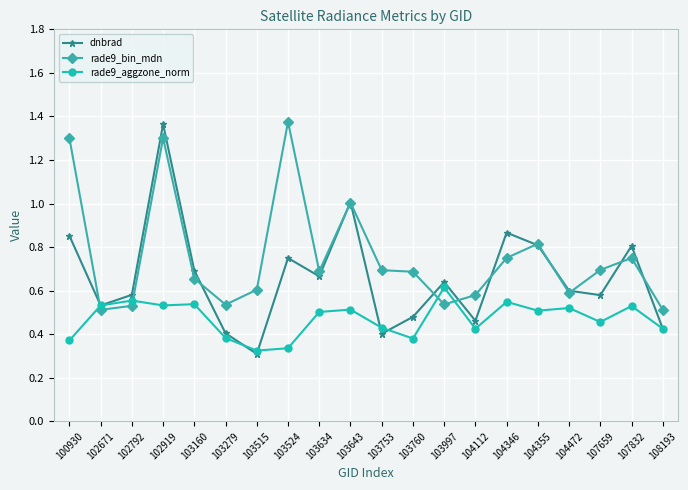

Is the value of rade9_aggzone_norm at 103524 greater than the value of dnbrad at 103760?

No